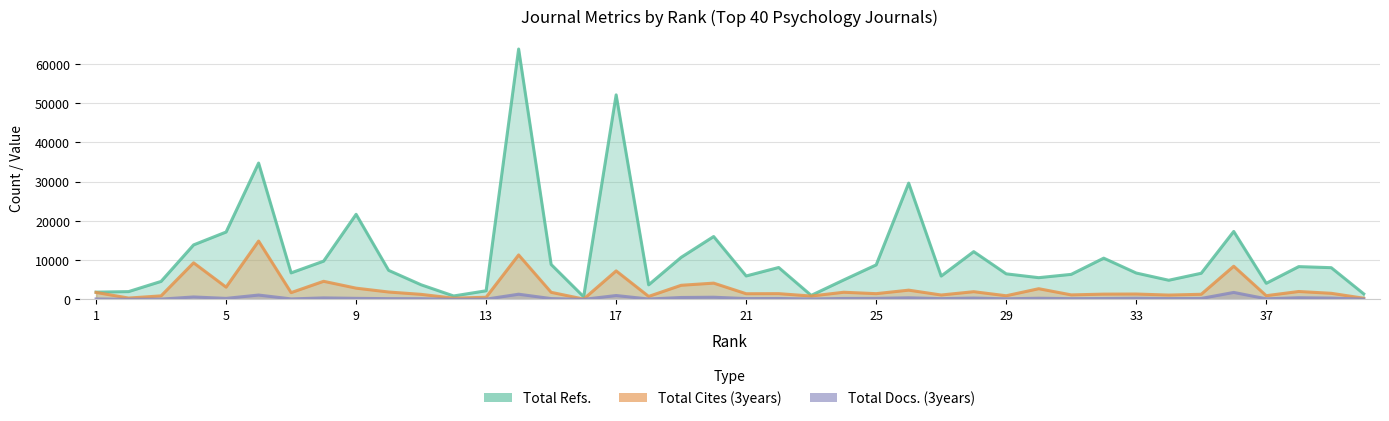

Reading right to left, list all the values displayed in this chart.

Total Refs.: 40=1411	39=8084	38=8355	37=4105	36=17317	35=6663	34=4880	33=6723	32=10509	31=6380	30=5538	29=6514	28=12173	27=5945	26=29625	25=8795	24=4949	23=1021	22=8129	21=5971	20=16023	19=10717	18=3713	17=52111	16=680	15=8904	14=63793	13=2198	12=877	11=3721	10=7402	9=21678	8=9746	7=6754	6=34735	5=17167	4=13887	3=4587	2=1988	1=1852
Total Cites (3years): 40=298	39=1556	38=2017	37=947	36=8453	35=1306	34=1106	33=1370	32=1344	31=1151	30=2725	29=930	28=1966	27=1119	26=2359	25=1465	24=1824	23=858	22=1467	21=1446	20=4148	19=3597	18=762	17=7264	16=86	15=1807	14=11330	13=550	12=314	11=1285	10=1885	9=2866	8=4612	7=1726	6=14865	5=3124	4=9322	3=904	2=342	1=1779
Total Docs. (3years): 40=67	39=336	38=421	37=155	36=1779	35=244	34=216	33=293	32=225	31=195	30=297	29=154	28=340	27=197	26=404	25=261	24=243	23=107	22=236	21=209	20=556	19=487	18=99	17=990	16=9	15=209	14=1325	13=63	12=27	11=179	10=195	9=270	8=382	7=126	6=1112	5=260	4=623	3=78	2=31	1=115